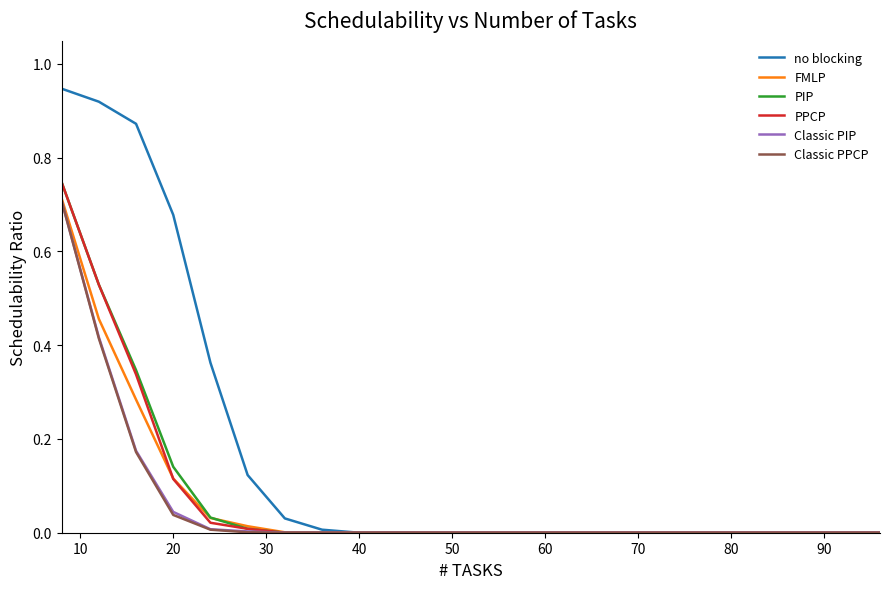

Which series has the largest total across all categories?

no blocking